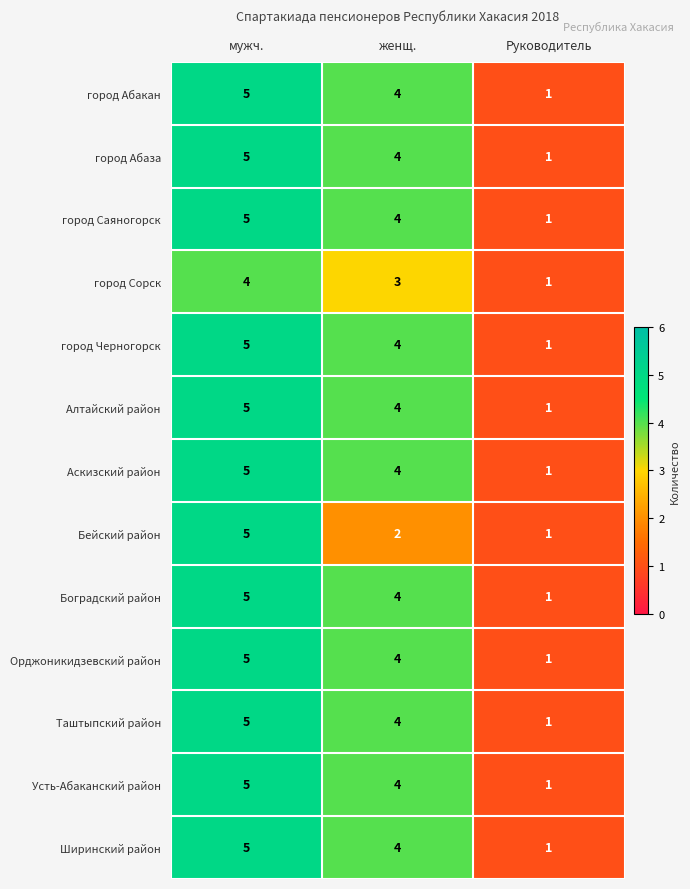

What is the average value of the Боградский район series?

3